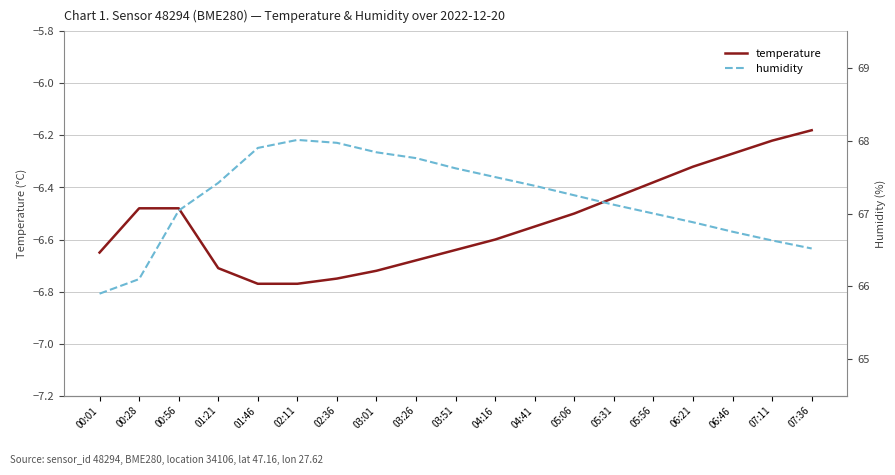

Which has a higher value, 05:31 or 02:11?

05:31